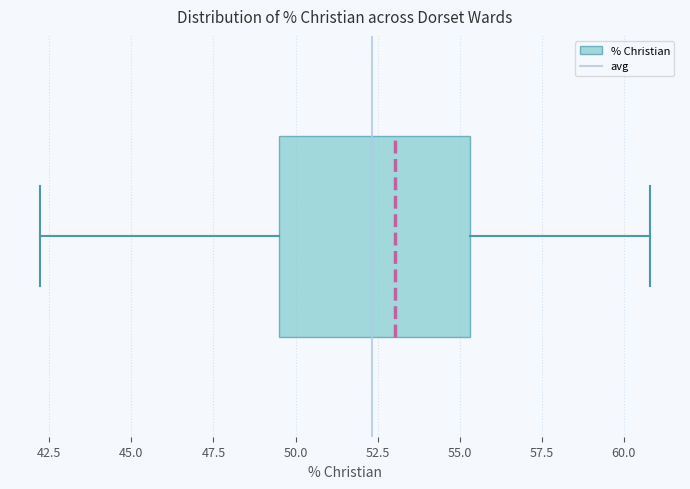

Read this box plot against the x-axis: the position of the median line, the range covered by the box, and the ends of both whiskers. The values are not printed on the chart, so give them approximately, as read against the axis.

median 53.0, box 49.5 to 55.5, whiskers 42.0 to 61.0